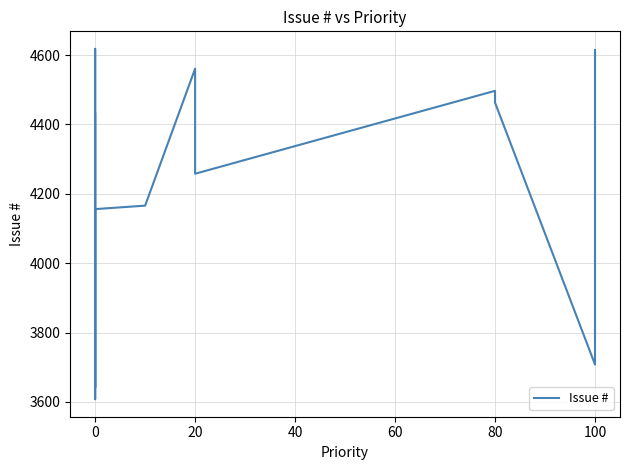

What is the ratio of the value at 100 to the value at 80?

1.0